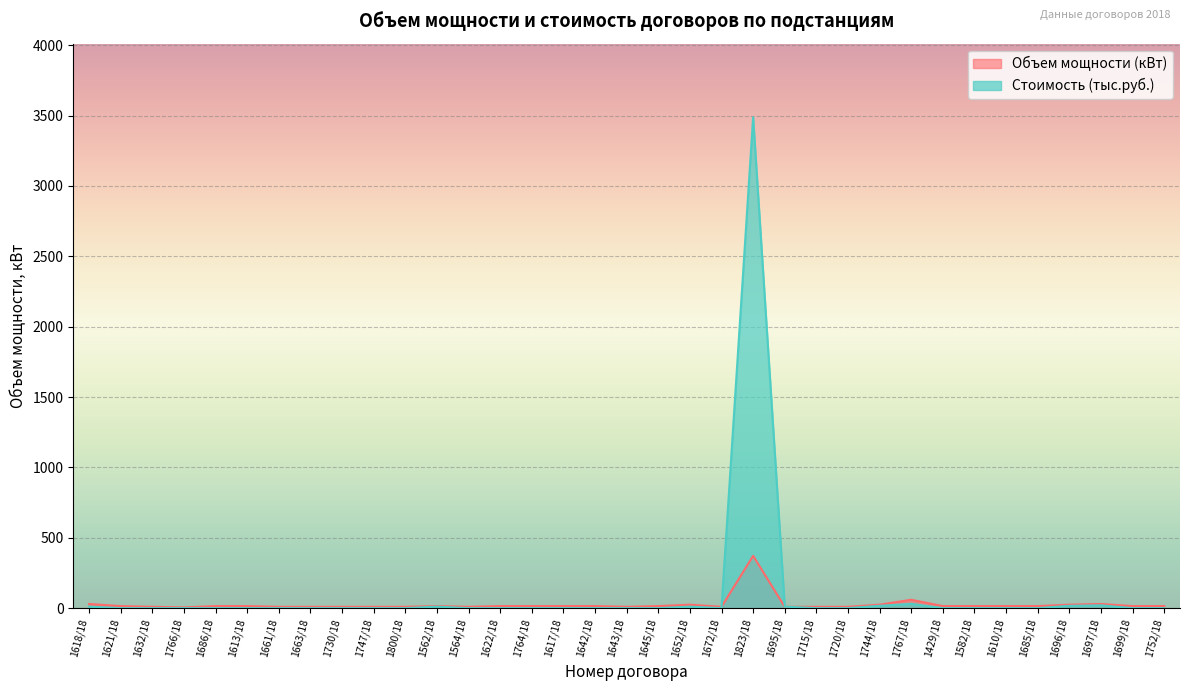

At which label is Объем мощности (кВт) closest to 189?

1767/18